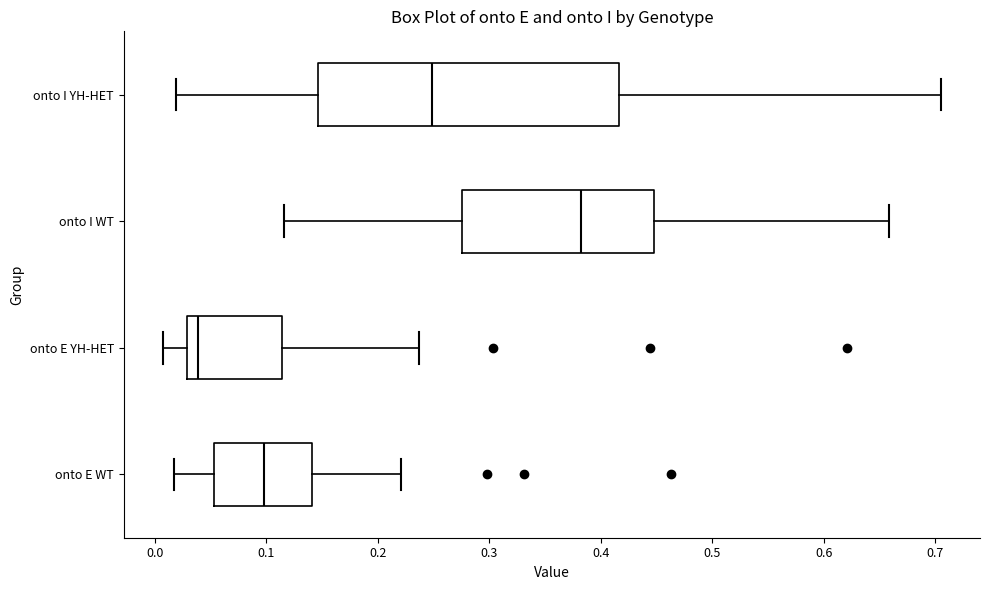

Which box is the widest, from its left edge to its right edge?

onto I YH-HET